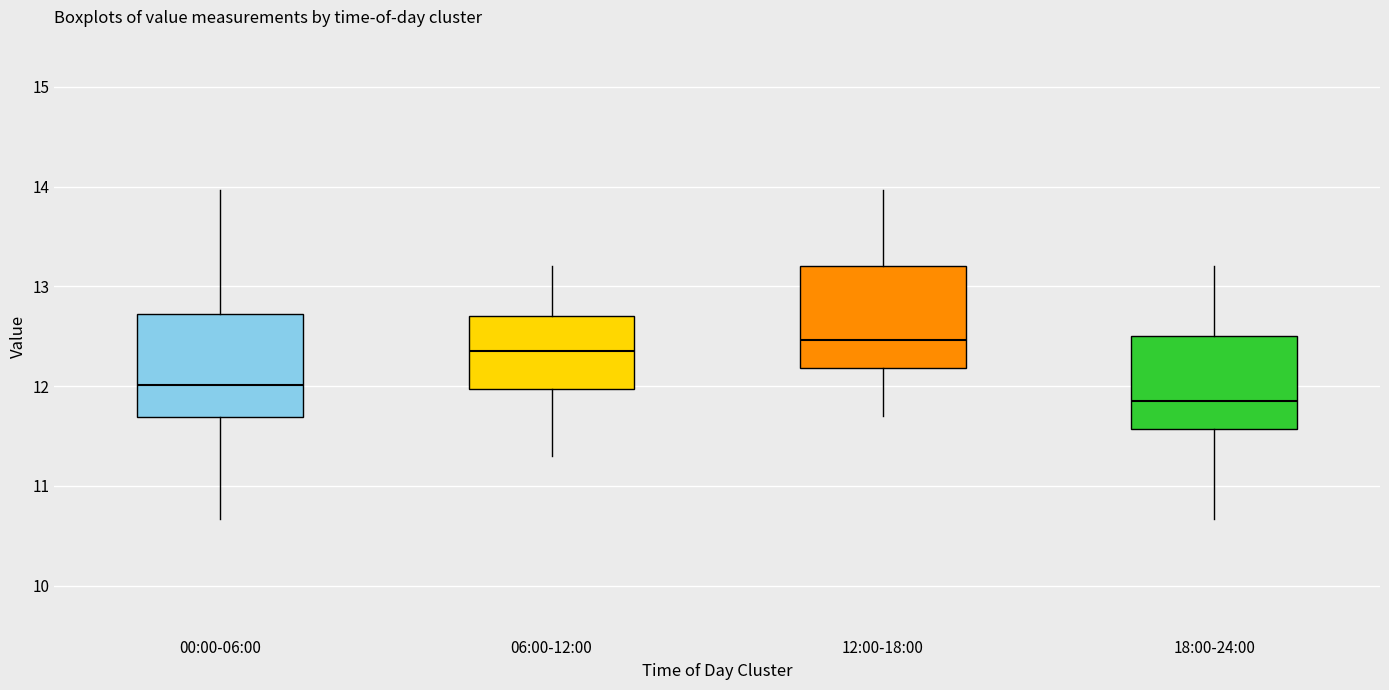

Reading left to right, transcribe this box plot: for each box, give where its median line is, the range the box spans, and where its two whiskers end, as read against the y-axis. The values are not printed on the chart, so give them approximately, as read against the axis.

00:00-06:00: median 12.0, box 11.7 to 12.7, whiskers 10.7 to 14.0
06:00-12:00: median 12.4, box 12.0 to 12.7, whiskers 11.3 to 13.2
12:00-18:00: median 12.5, box 12.2 to 13.2, whiskers 11.7 to 14.0
18:00-24:00: median 11.9, box 11.6 to 12.5, whiskers 10.7 to 13.2